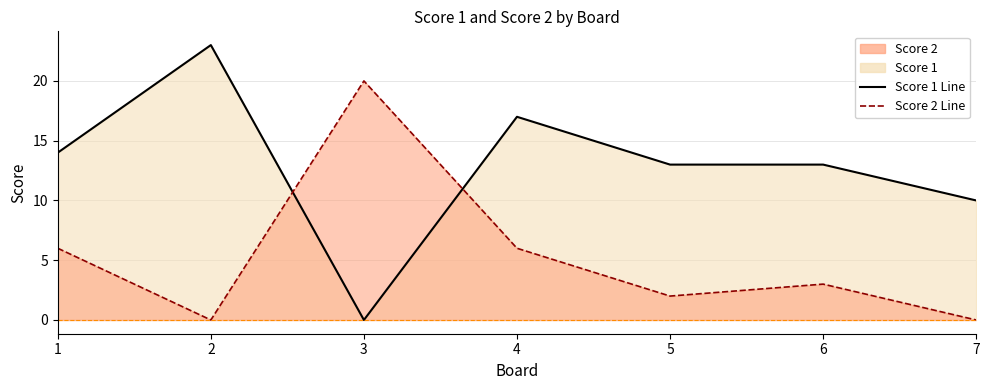

Reading right to left, transcribe all the data shown in this chart.

Score 1: 10	13	13	17	0	23	14
Score 2: 0	3	2	6	20	0	6